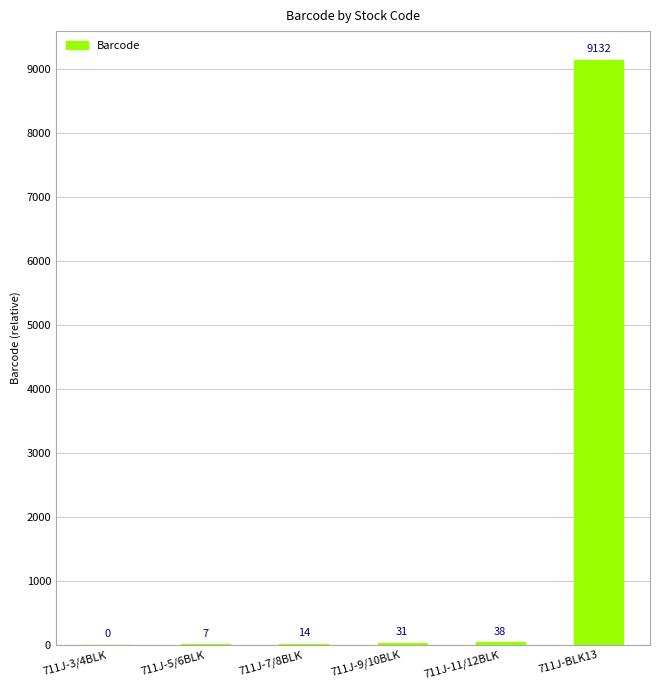

What is the change in value from 711J-3/4BLK to 711J-7/8BLK?

+14